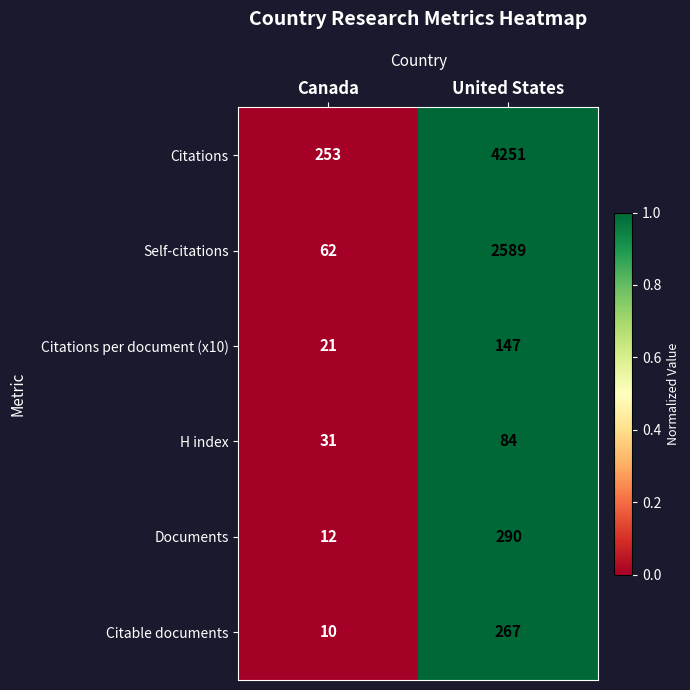

What is the difference between the maximum and minimum values in the H index series?

53